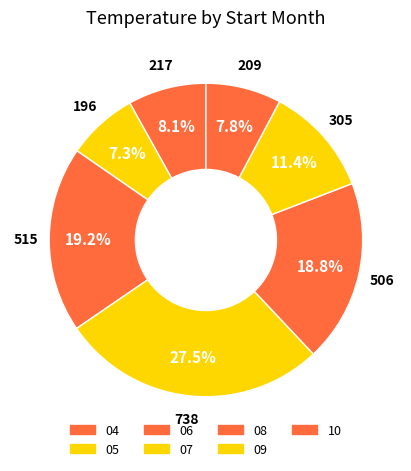

Do 09 and 08 together represent more than half of the pie?

No